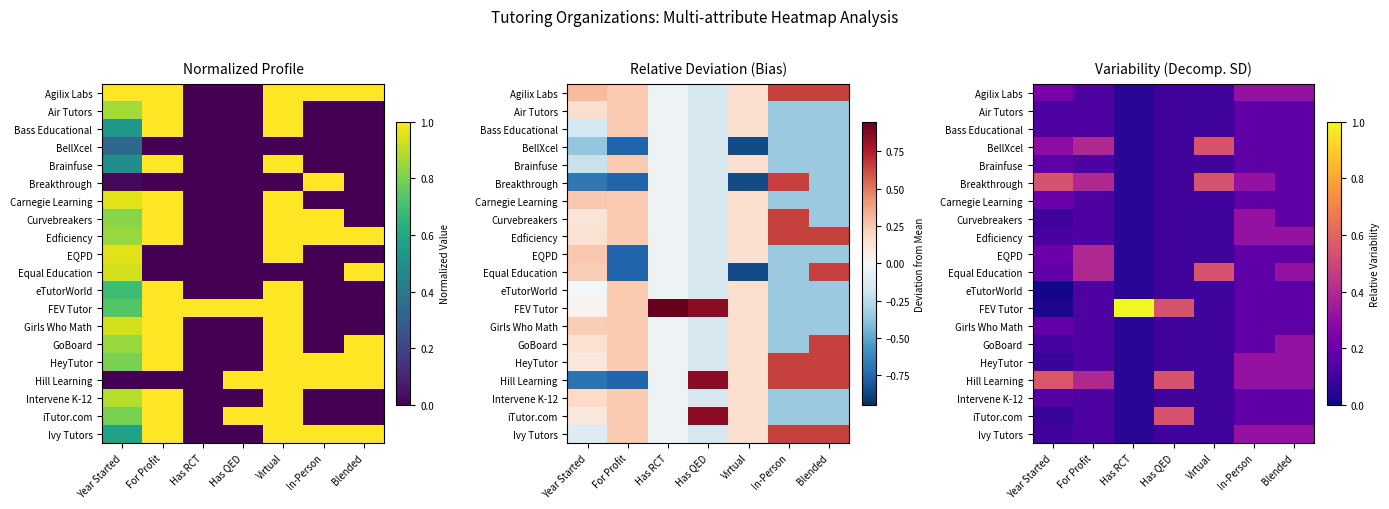

Which category has the lowest value across all series?

Year Started